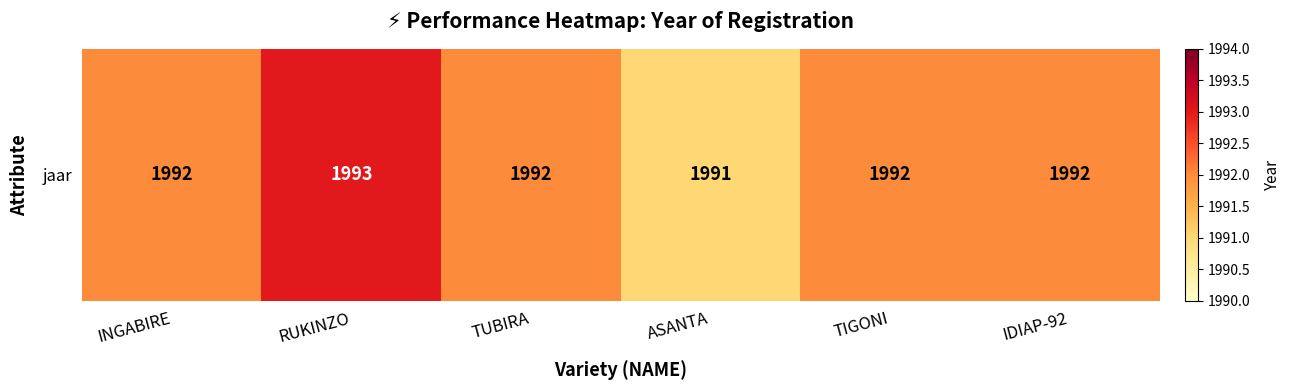

List the labels in order of value, largest first.

RUKINZO, INGABIRE, TUBIRA, TIGONI, IDIAP-92, ASANTA